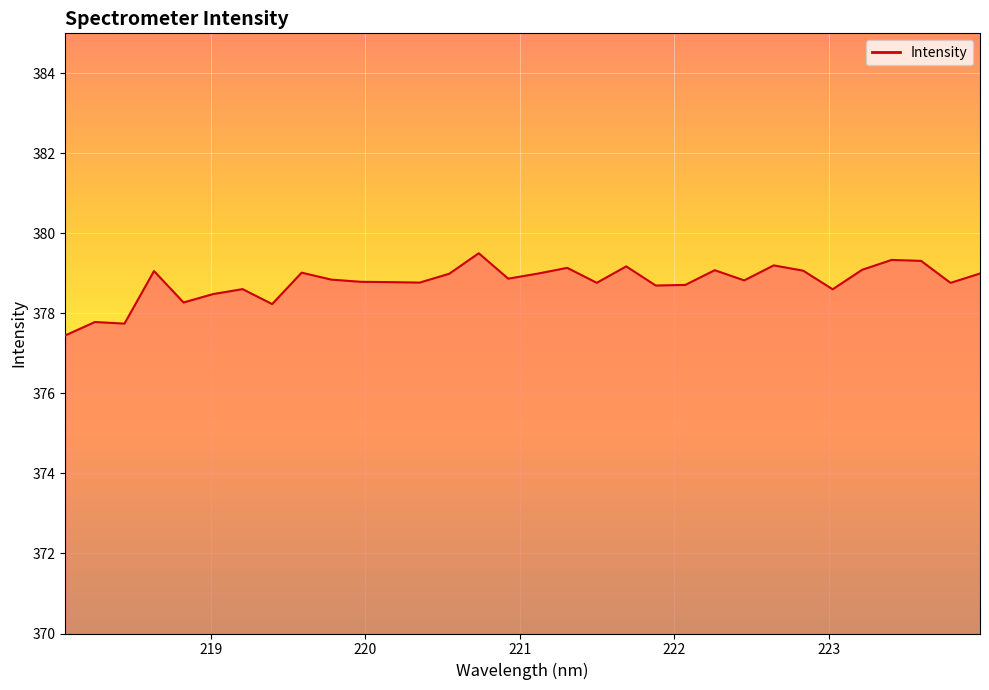

What is the greatest value displayed?

379.5